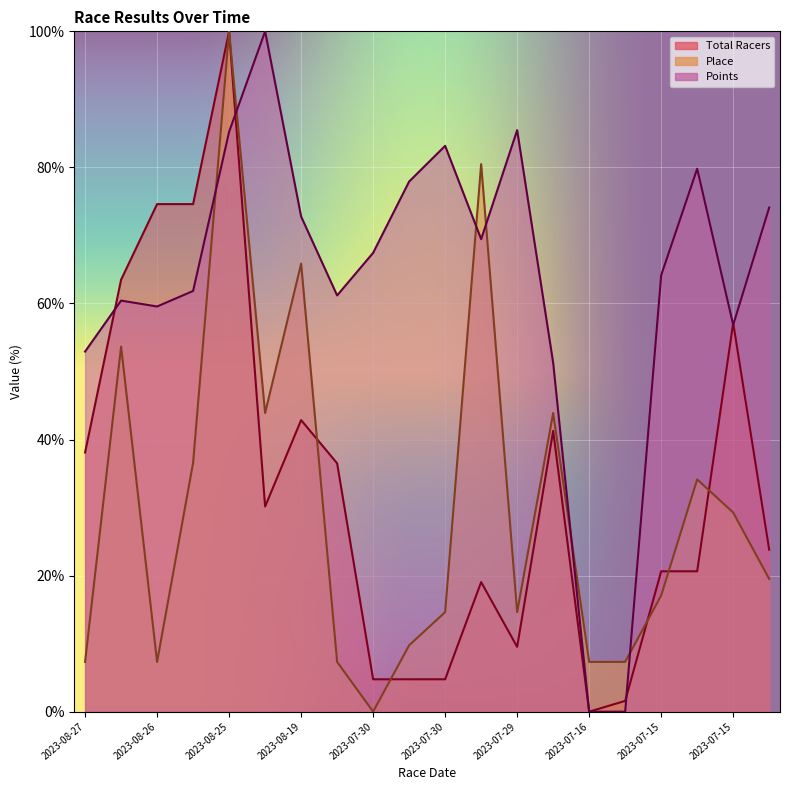

Where is Total Racers nearest to the value 50?

2023-07-15